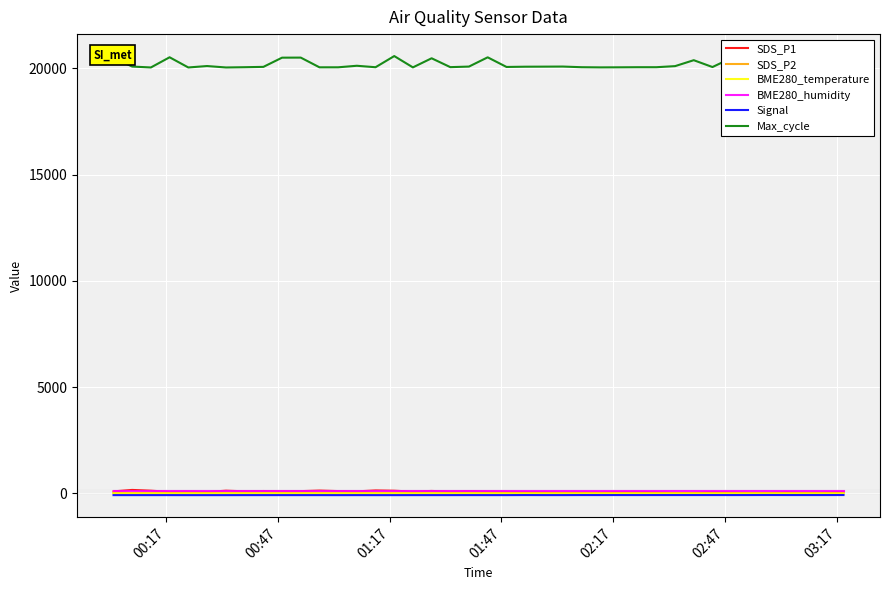

At how many categories does at least one series exceed 19668?

40